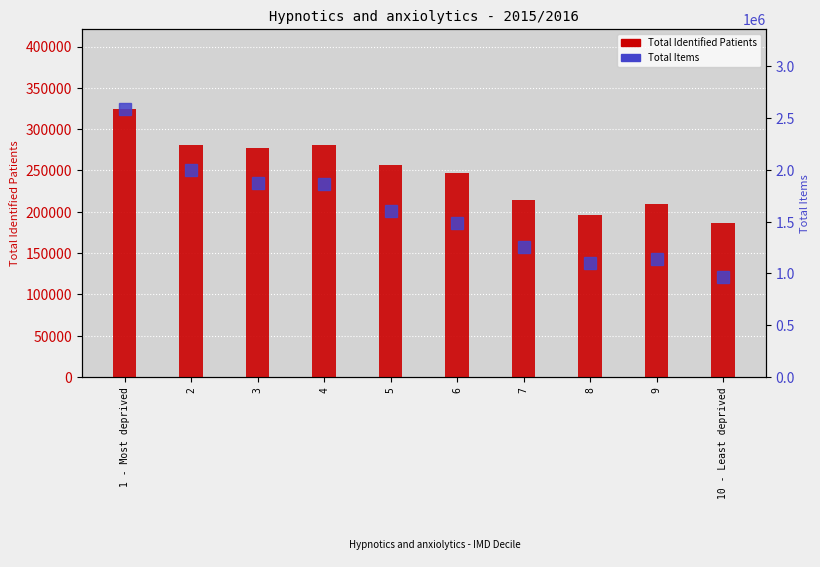

Where is Total Items nearest to the value 1776151?

4